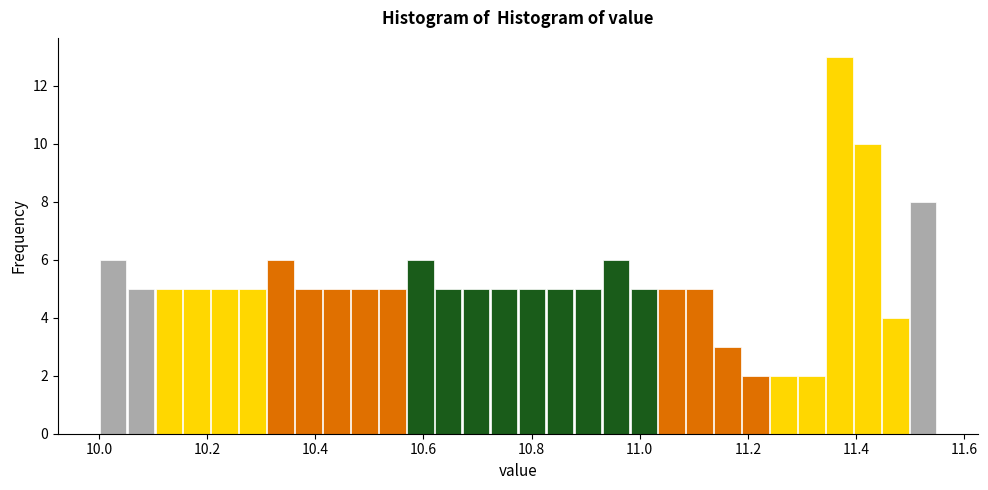

Read against the x-axis, roughly where is the centre of the tallest bar?

11.36